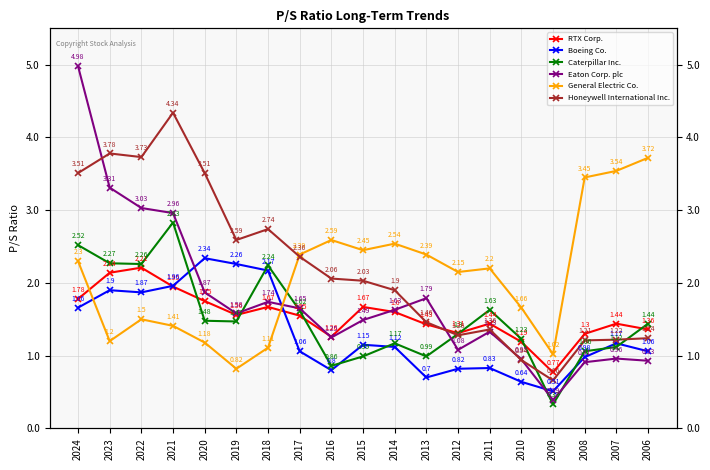

Between 2016 and 2015, which series saw the biggest shift?

RTX Corp.